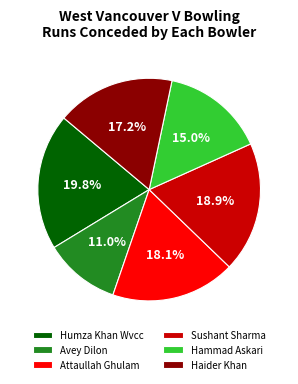

Is it true that Sushant Sharma is 19% of the pie?

True